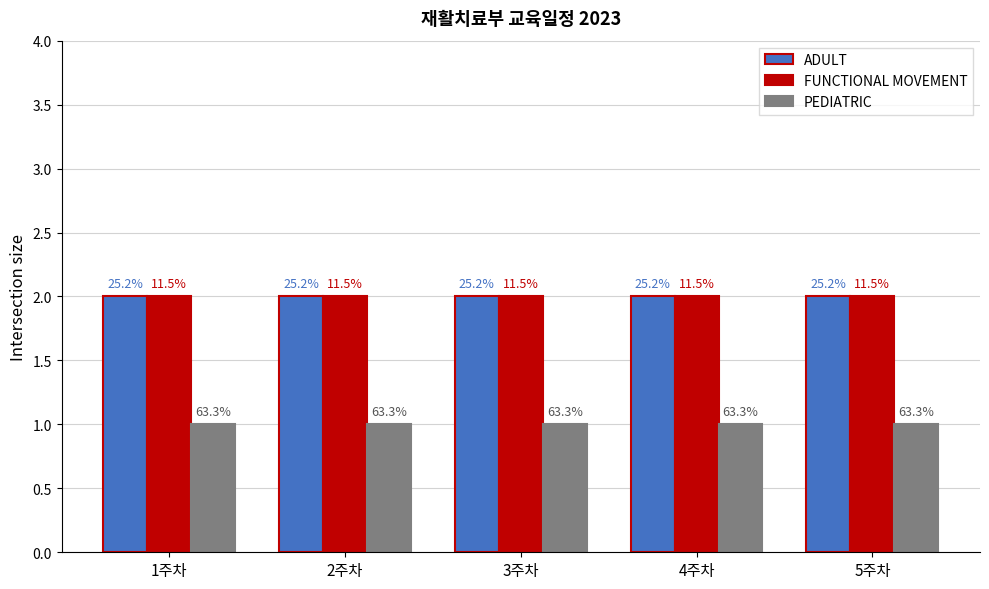

What are all the series names shown in the legend?

ADULT, FUNCTIONAL MOVEMENT, PEDIATRIC